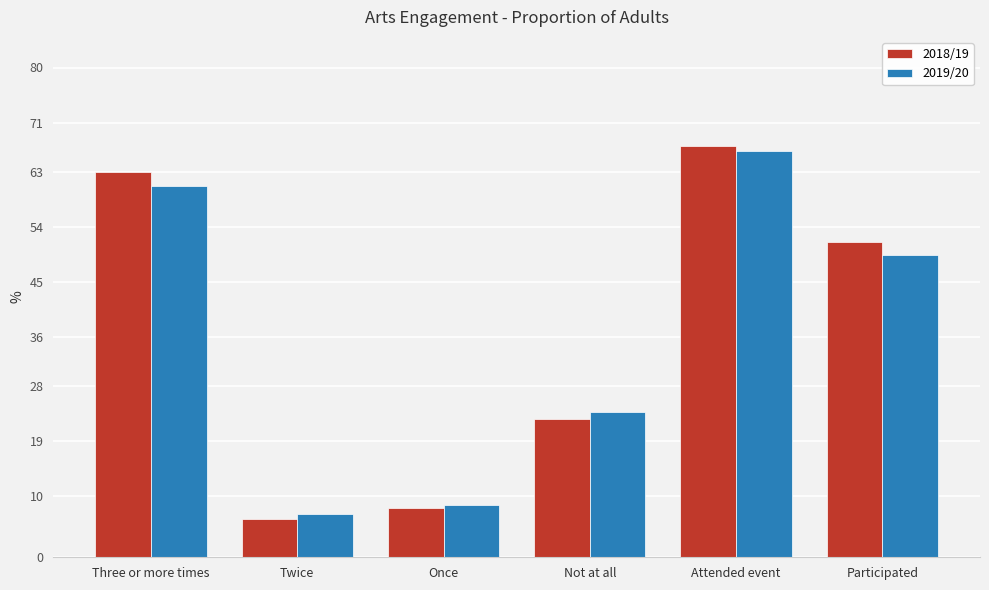

What is the label of the 4th bar from the left?

Not at all